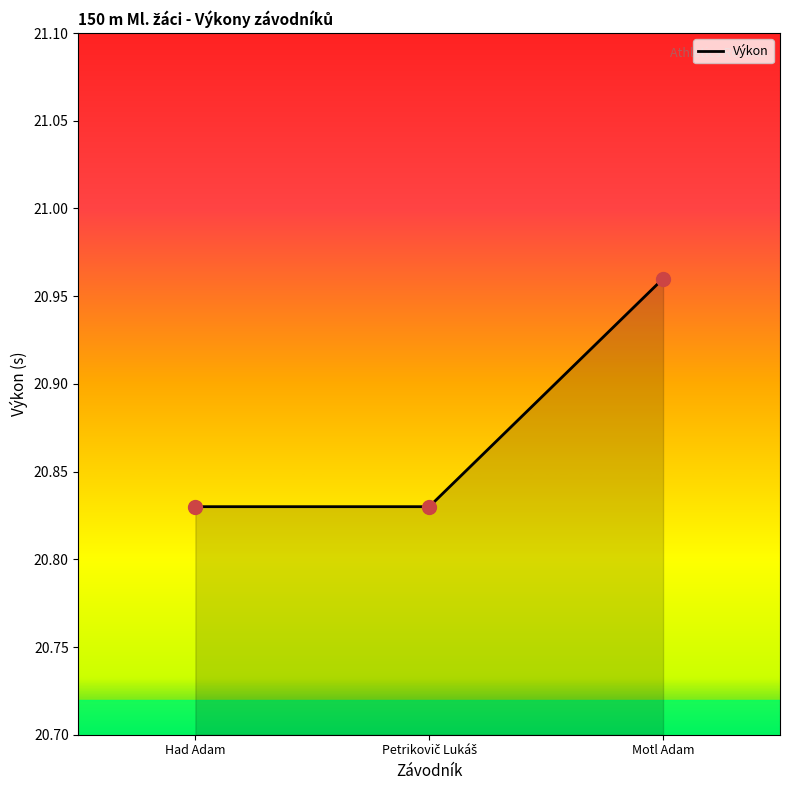

What is the ratio of the value at Motl Adam to the value at Had Adam?

1.0